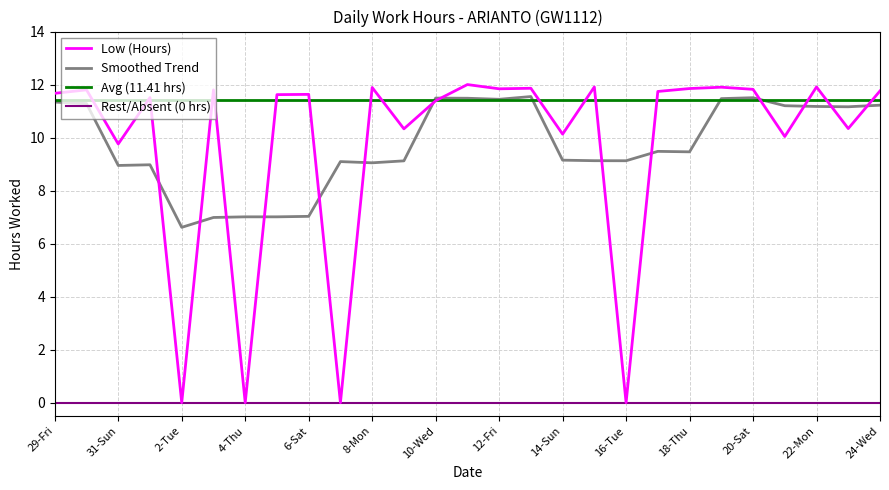

What is the lowest value of the Smoothed Trend series?

6.6